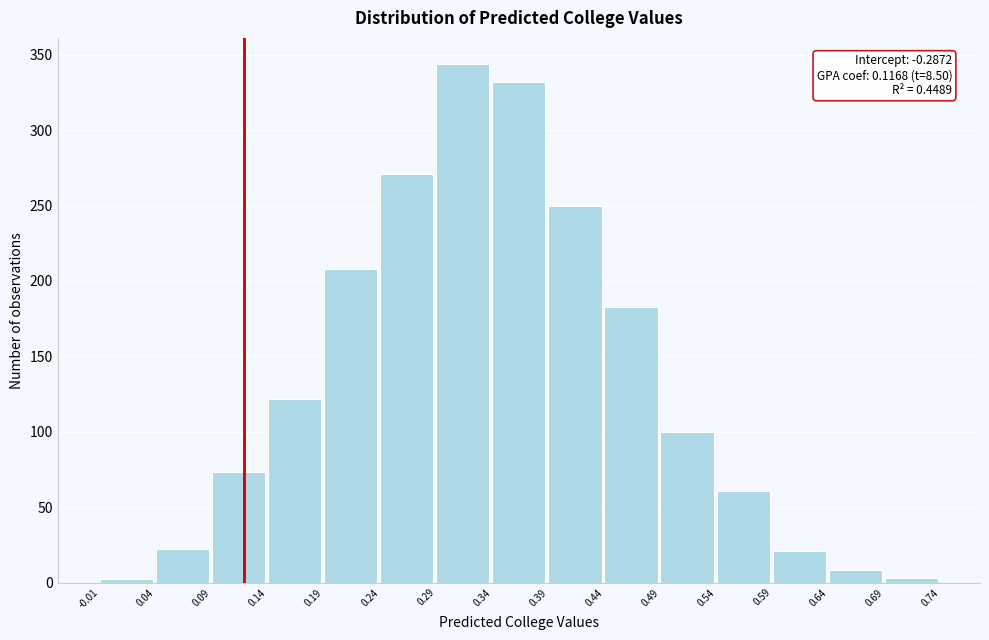

Over which range of the x-axis is the bar tallest?

0.29 to 0.34